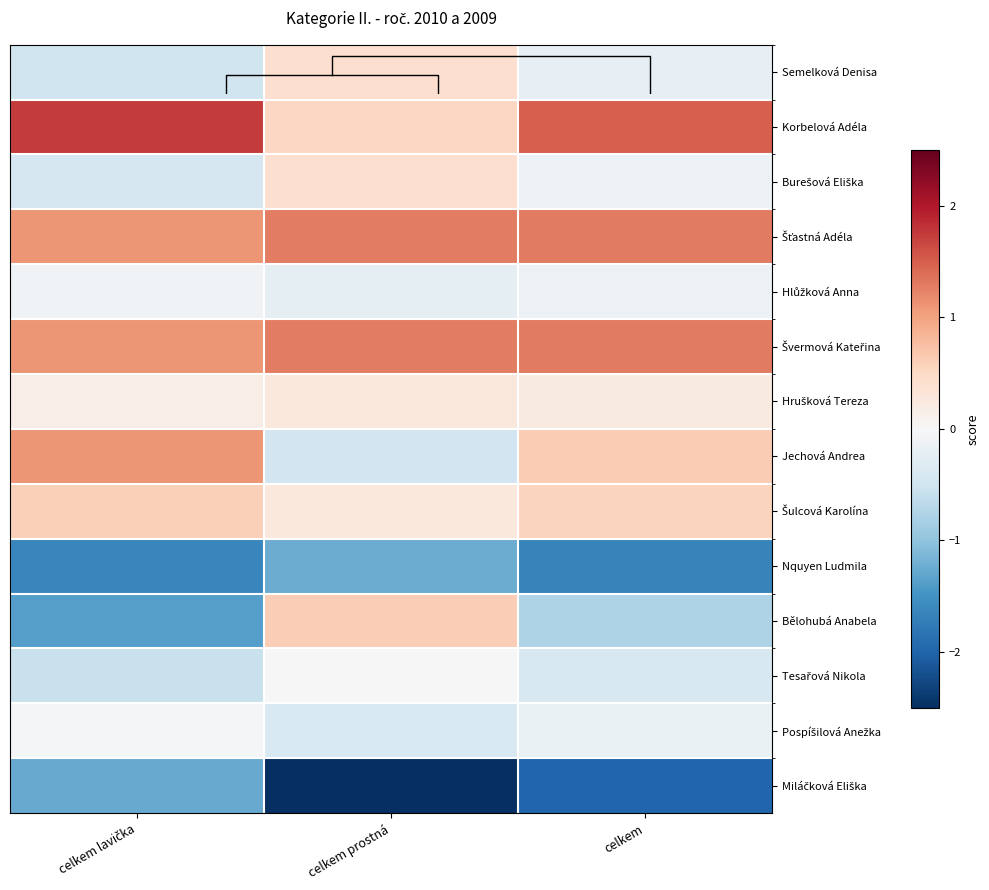

At which label does Hrušková Tereza reach its peak?

celkem prostná